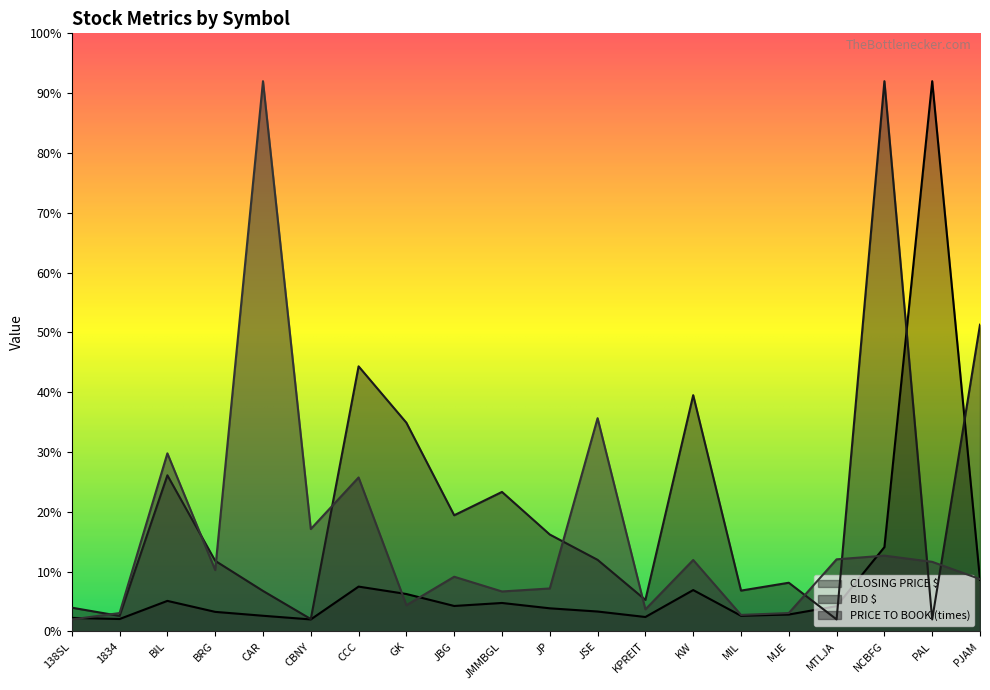

At which category is the sum across all series the highest?

NCBFG